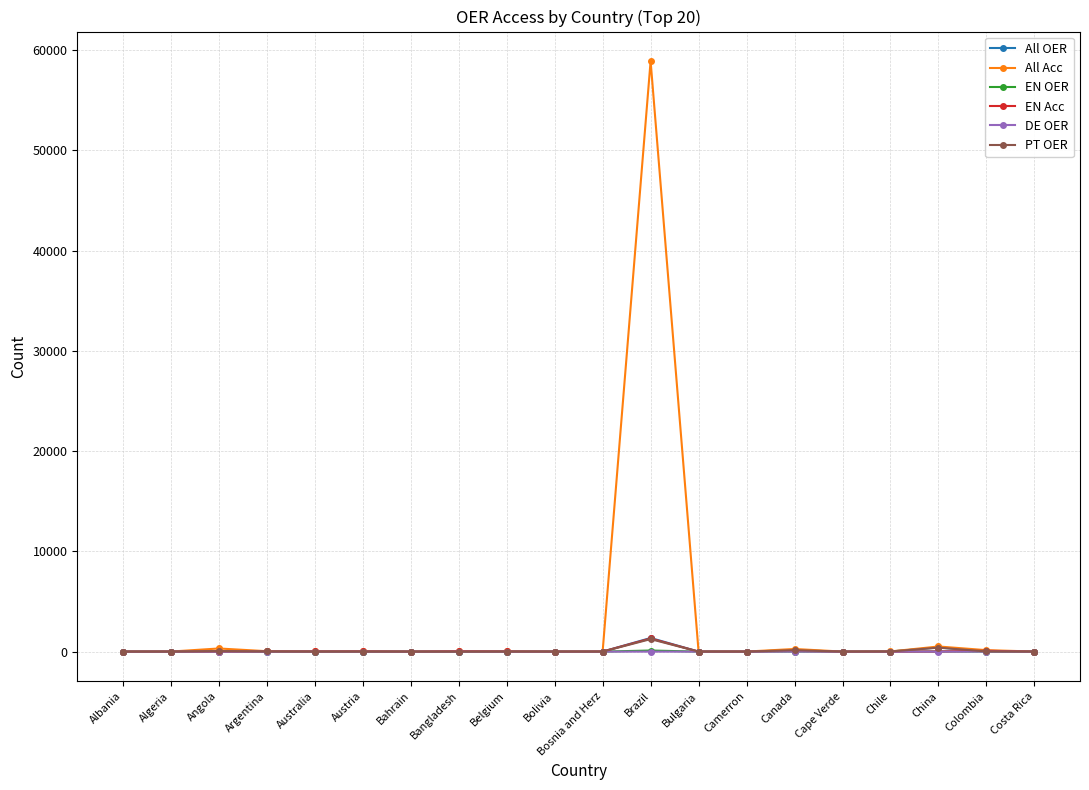

What is the sum of the EN OER values at Australia and Canada?

18